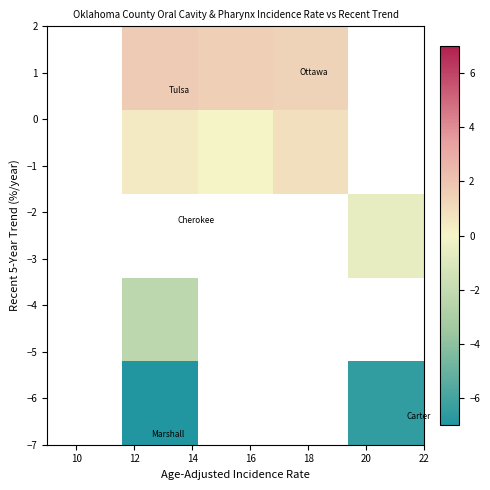

What is the minimum value shown in the chart?

-6.9